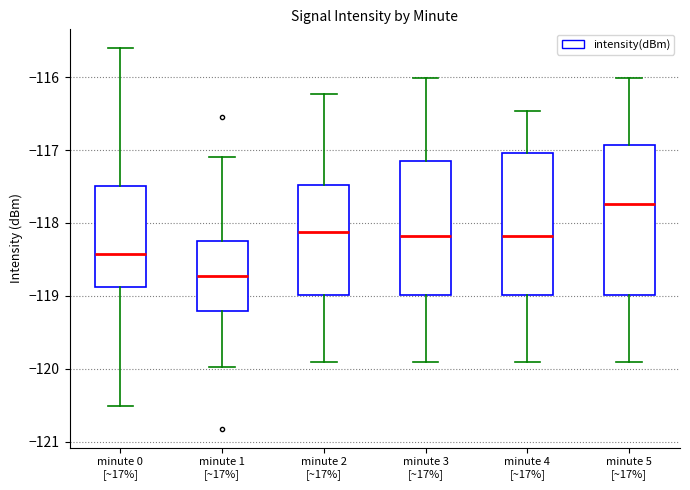

Which box's median line is the highest?

minute 5 [~17%]